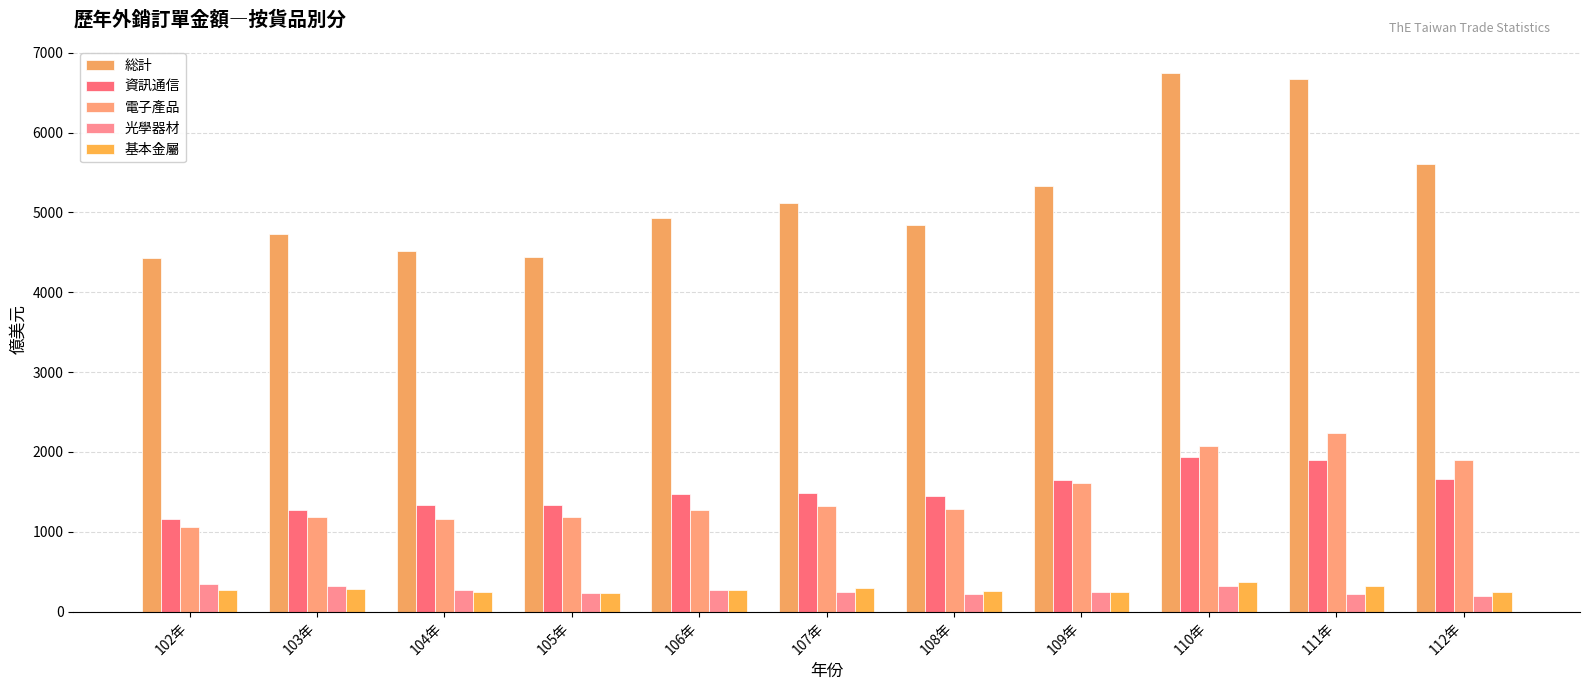

List the series in order of their peak value, lowest first.

光學器材, 基本金屬, 資訊通信, 電子產品, 総計